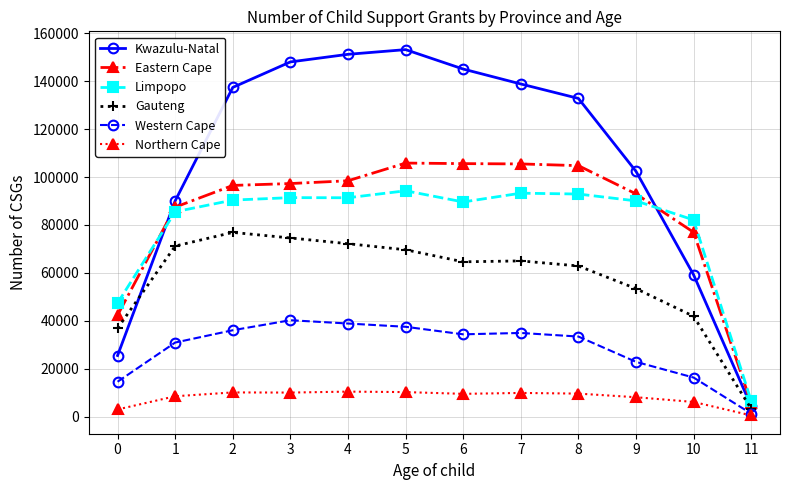

Is the value of Eastern Cape at 1 greater than the value of Western Cape at 7?

Yes